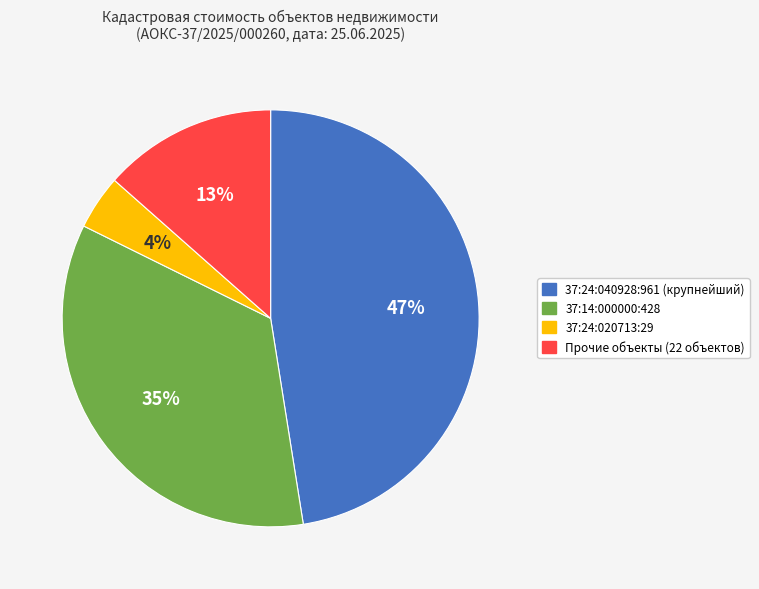

Is it true that 37:24:040928:961 (крупнейший) is 40% of the pie?

False